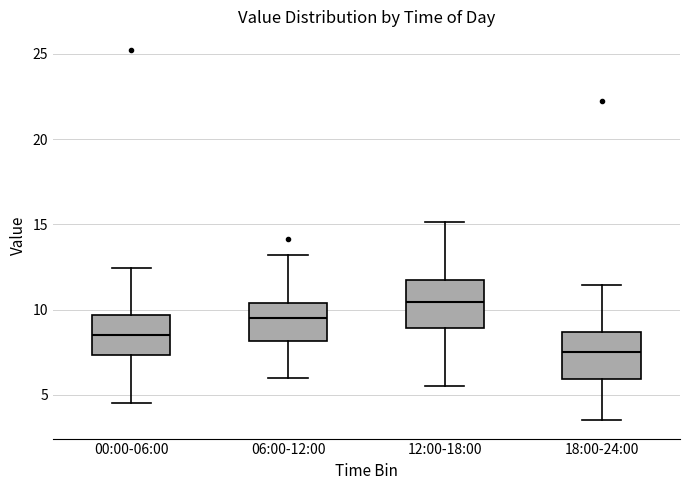

Which box has the highest median line?

12:00-18:00